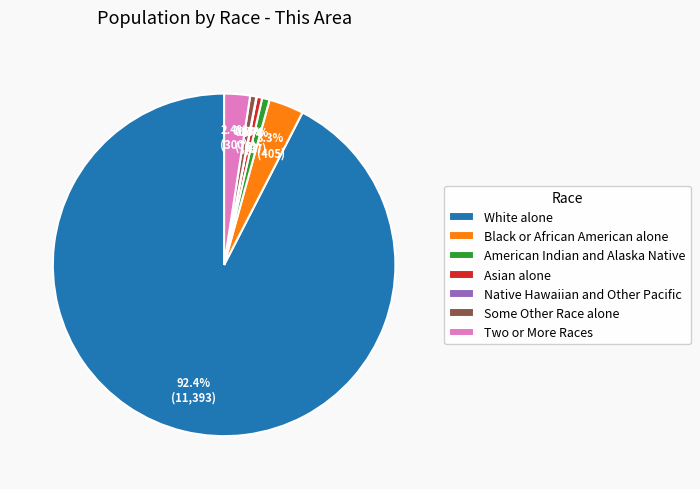

Is the sum of Black or African American alone and American Indian and Alaska Native greater than half?

No